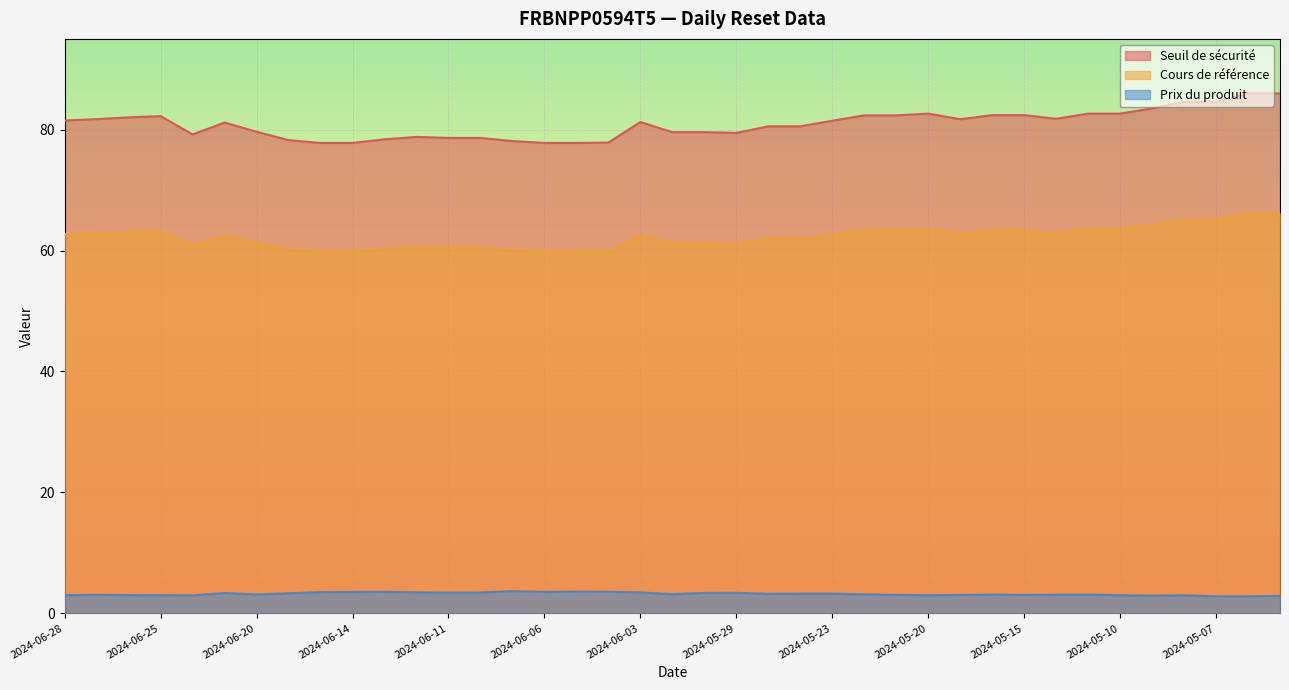

What is the sum of all Cours de référence values?

2427.1